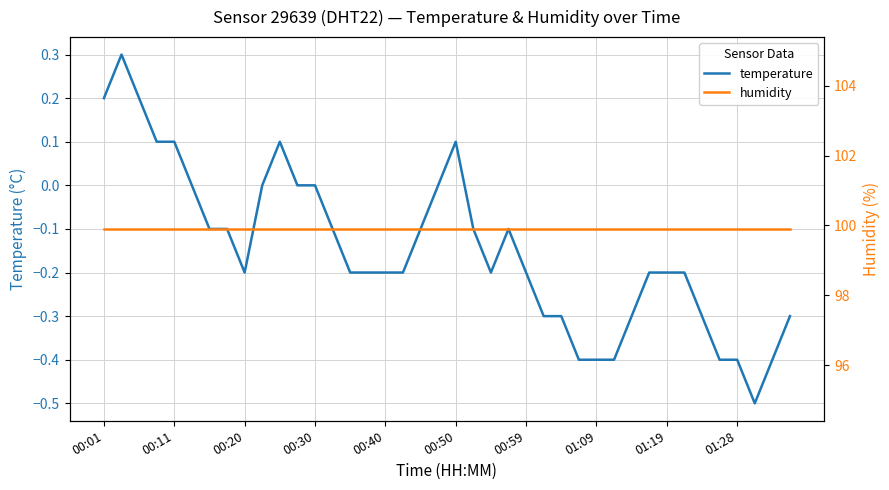

What are all the series names shown in the legend?

temperature, humidity